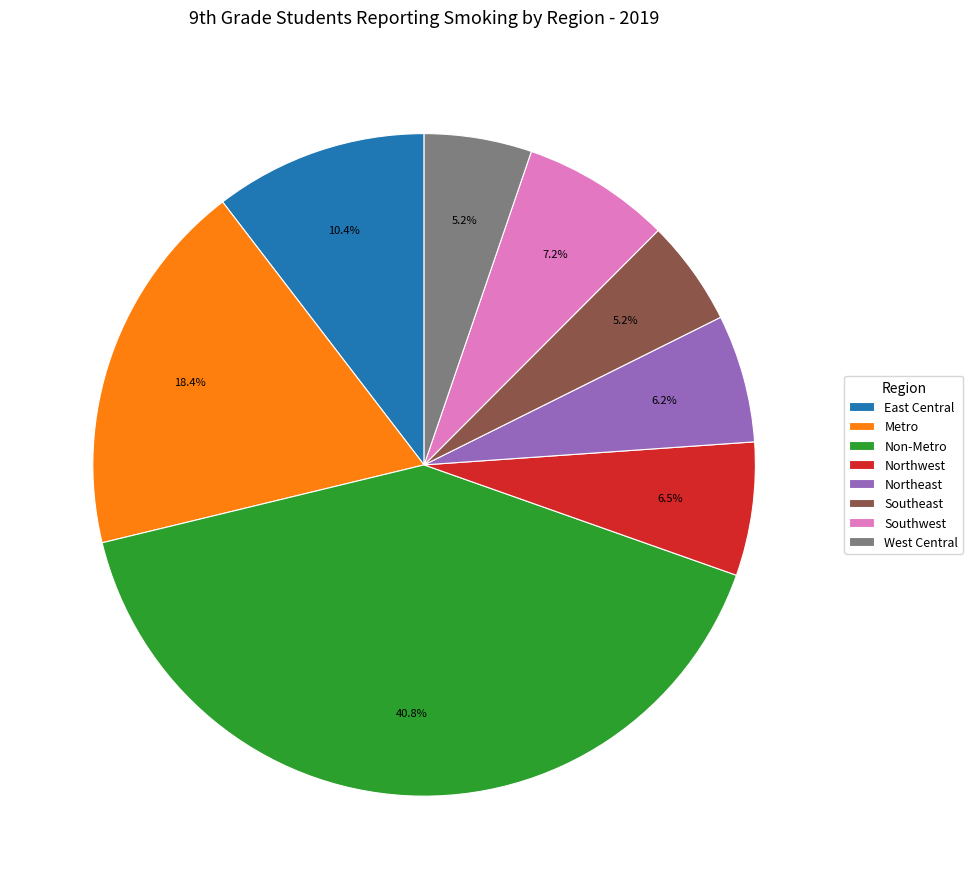

What is the ratio of the value at Non-Metro to the value at Metro?

2.2